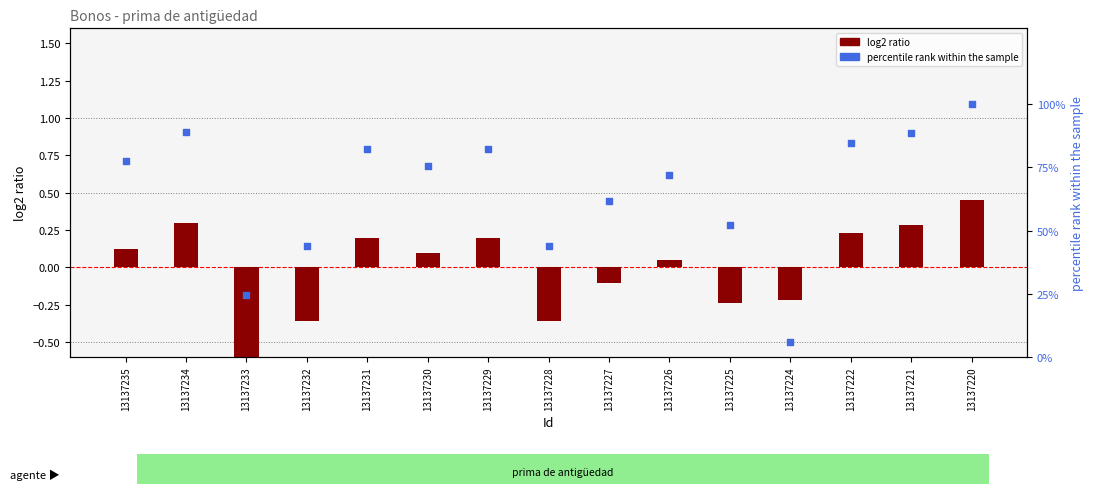

What is the total value across all series at 13137235?

77.5